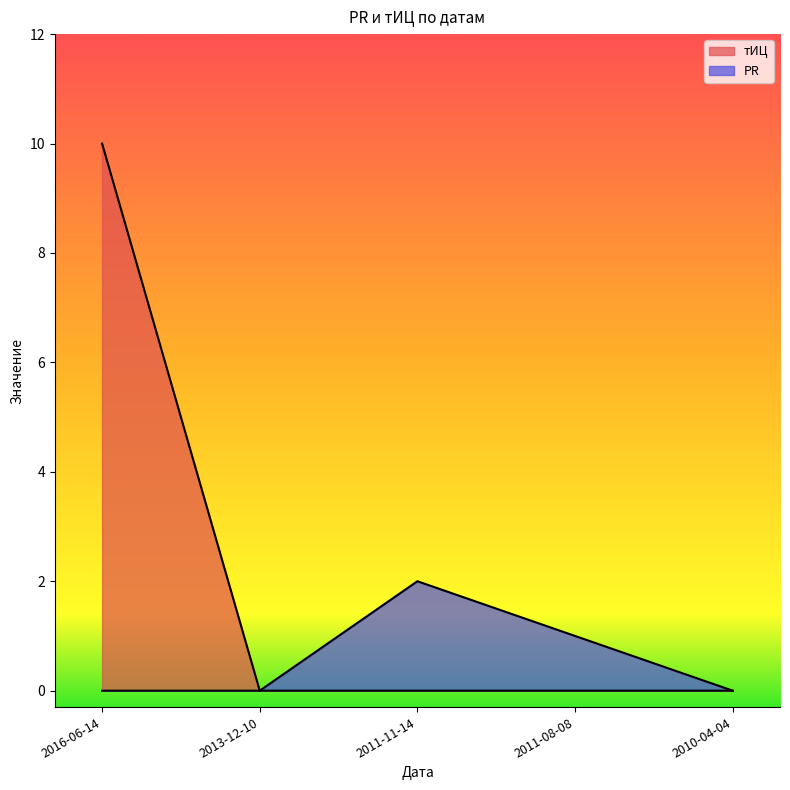

True or false: тИЦ has more than 2 points higher than both neighbors.

False